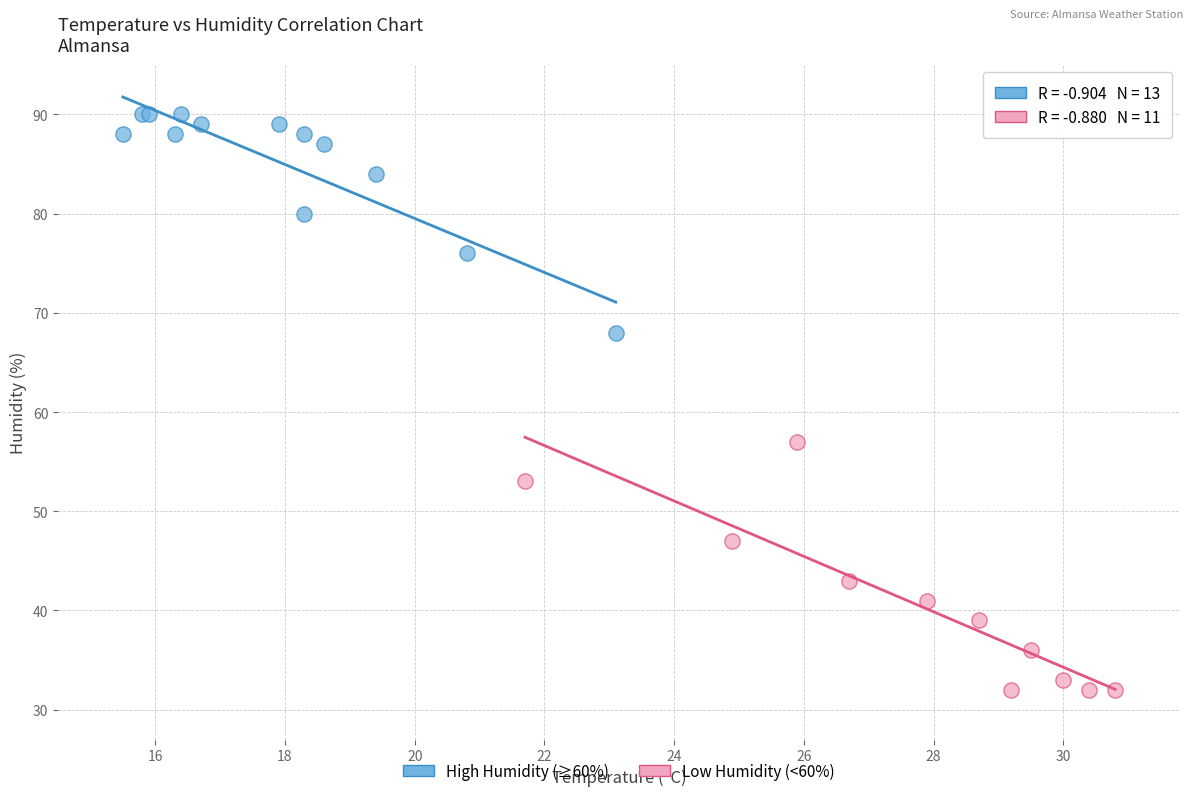

What are all the series names shown in the legend?

High Humidity (≥60%), Low Humidity (<60%)